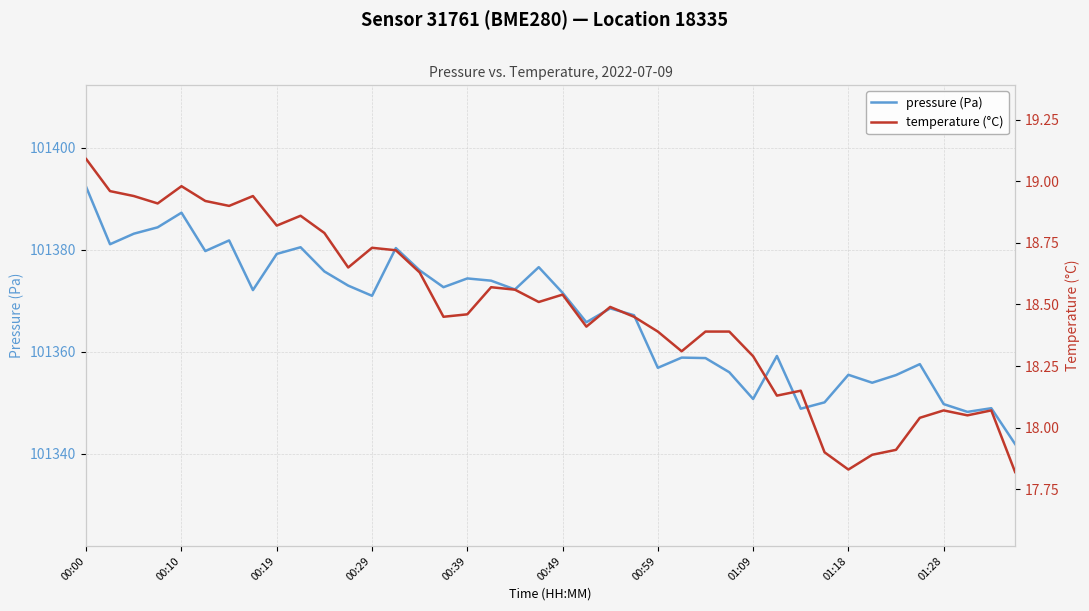

Is it true that temperature (°C) equals 18.6 at 17?

True